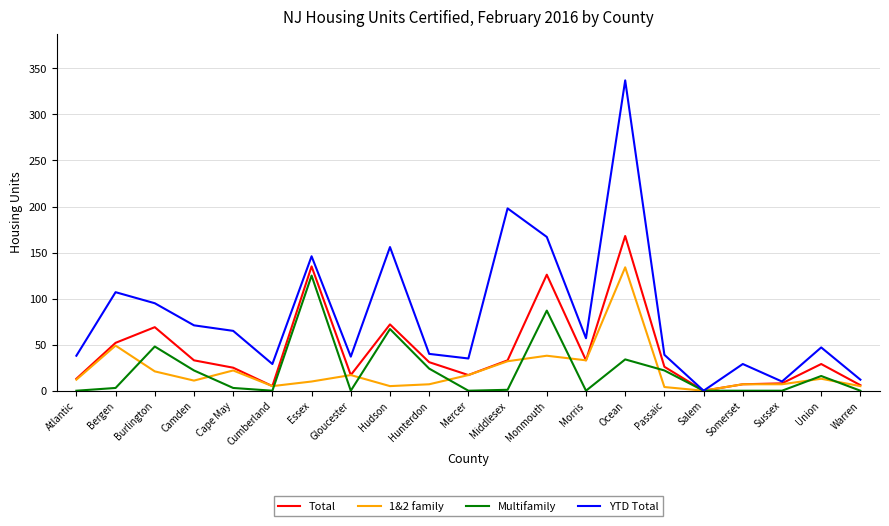

At Ocean, list the series in order from smallest to largest.

Multifamily, 1&2 family, Total, YTD Total